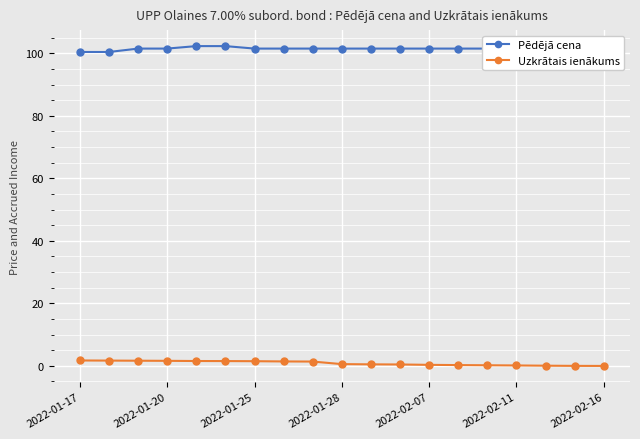

Is it true that Uzkrātais ienākums equals 0.1 at 2022-02-11?

True